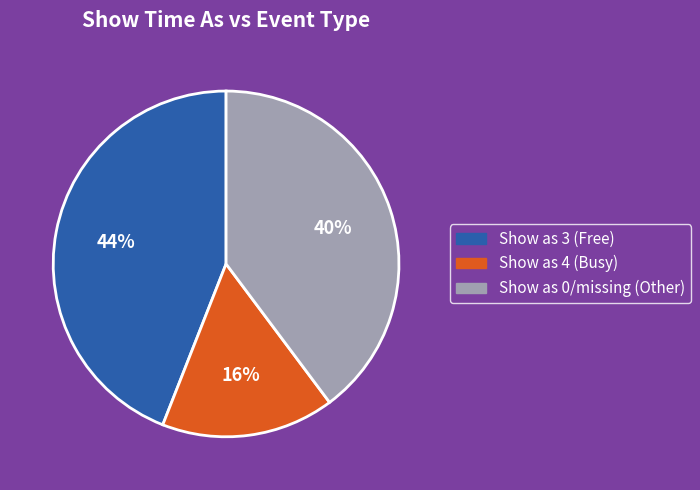

Is there a majority slice in this chart?

No